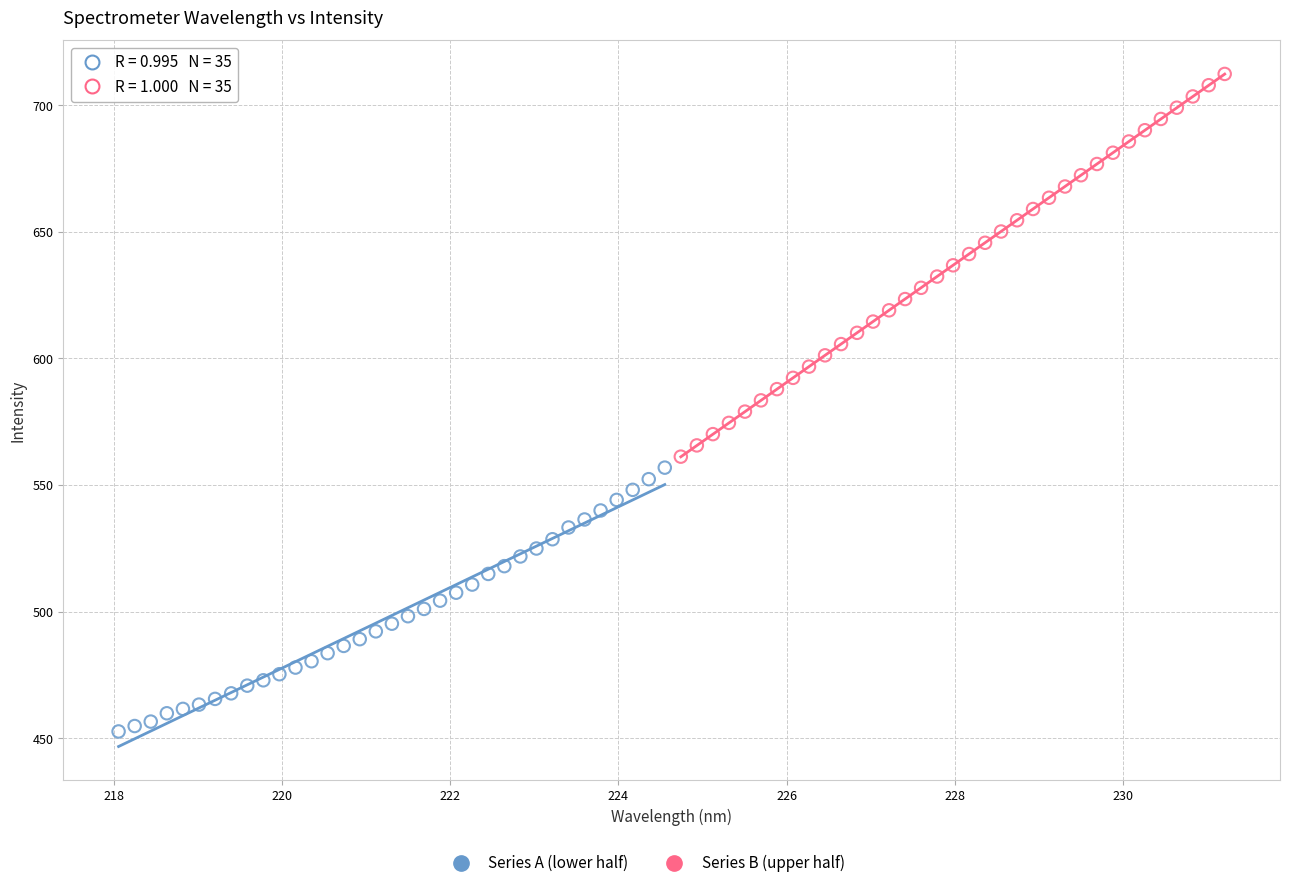

Which series contains the lowest Y value?

Series A (lower half)